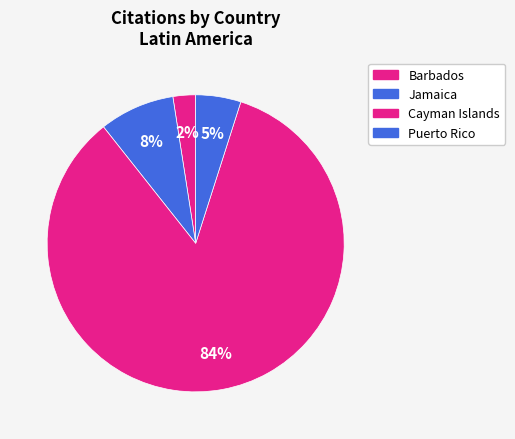

What is the majority slice?

Cayman Islands